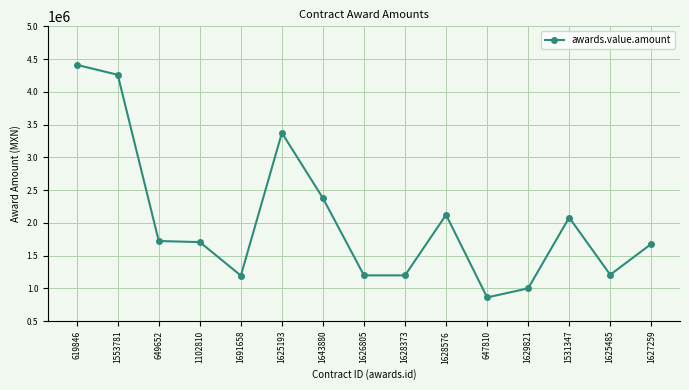

What is the smallest value displayed?

860348.4